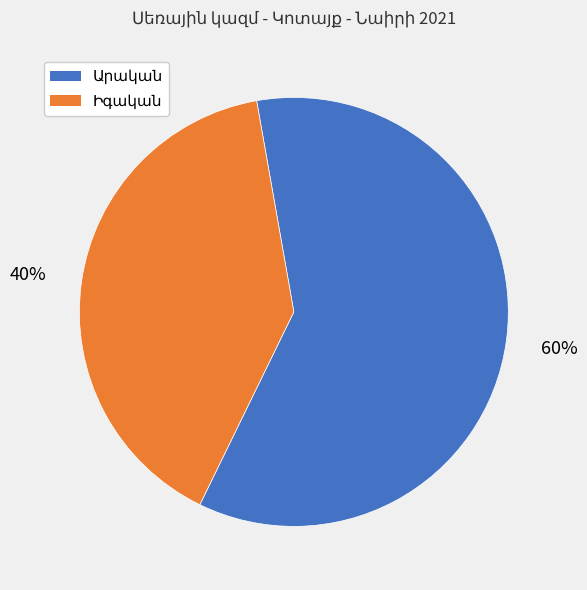

To the nearest percent, what is the difference between the largest and smallest slice percentages?

20%